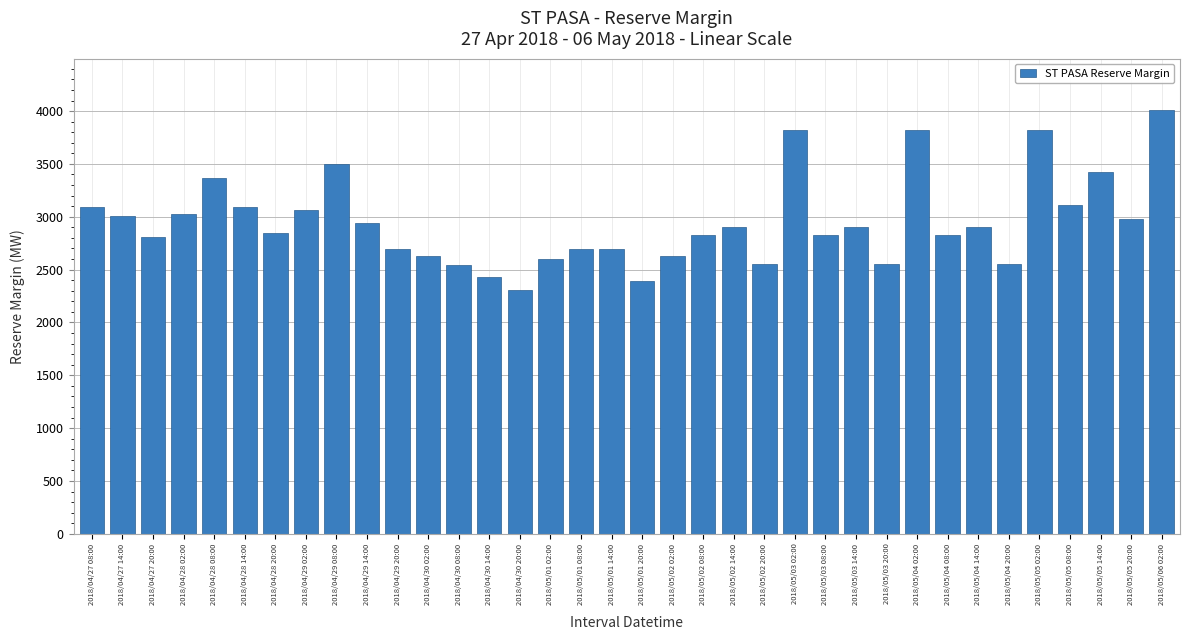

What is the value of the 21st bar from the left?

2826